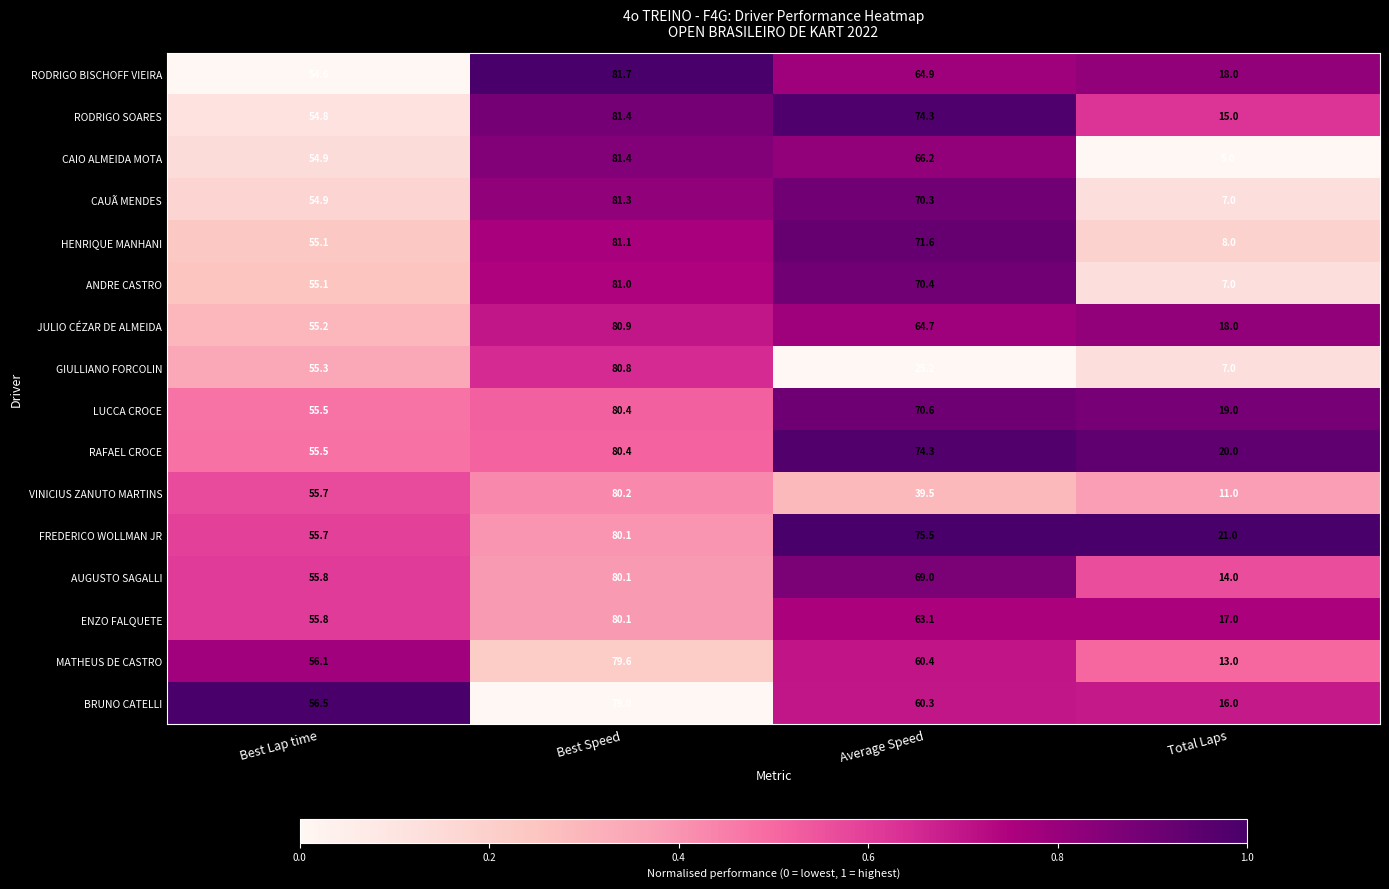

True or false: ANDRE CASTRO has a value of 70.4 at Average Speed.

True